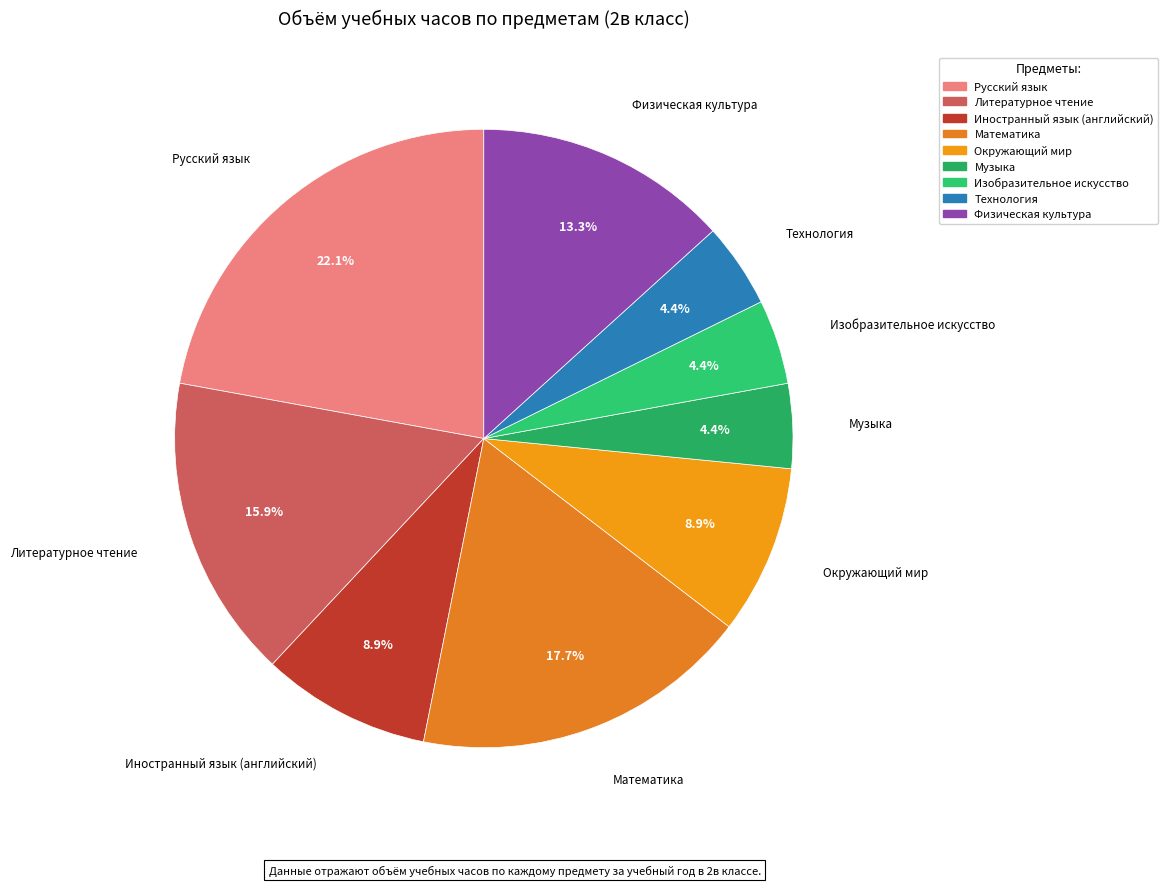

How many slices are in this pie chart?

9